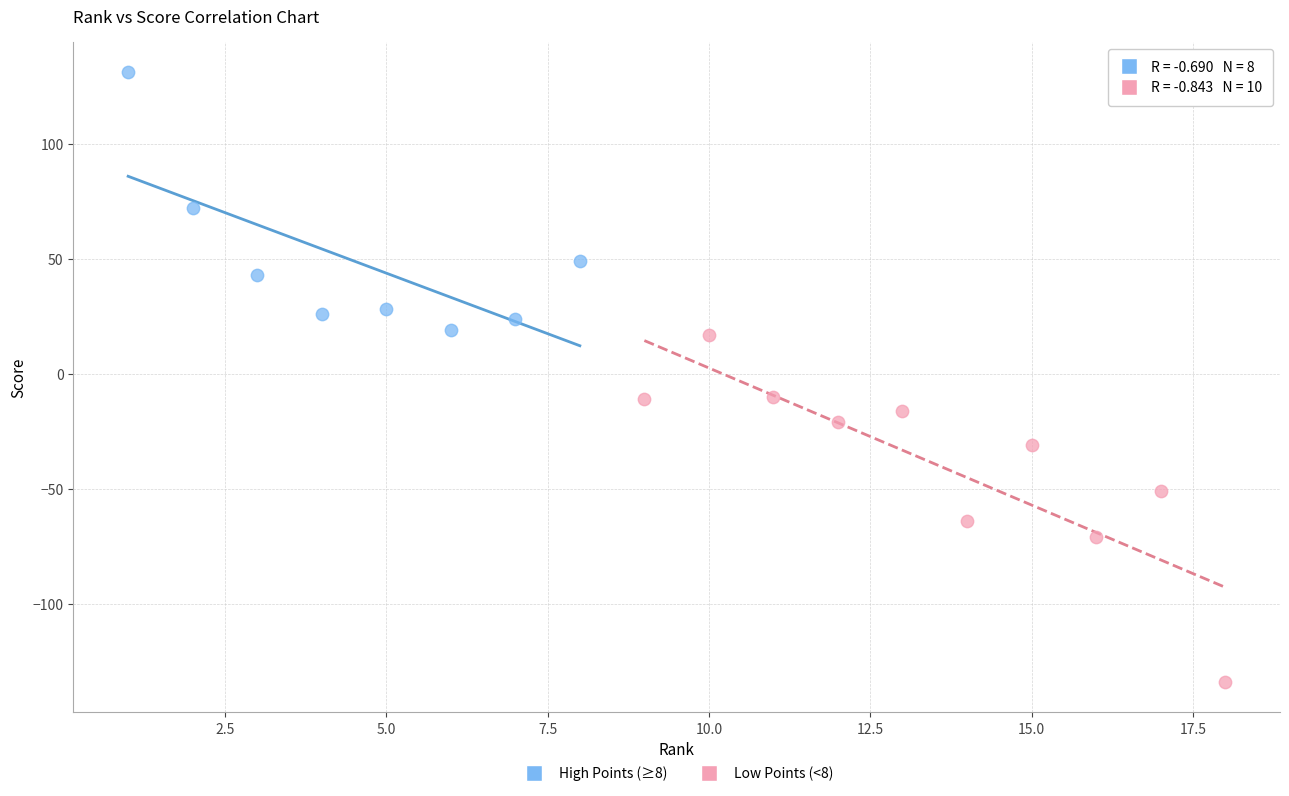

Which series has the largest Y range (max minus min)?

Low Points (<8)